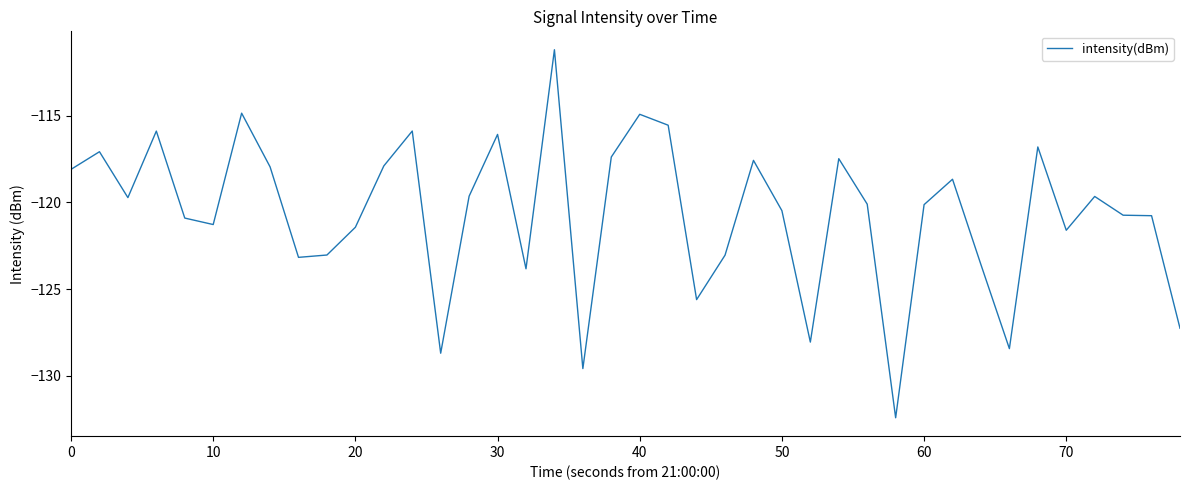

What is the smallest value displayed?

-132.4